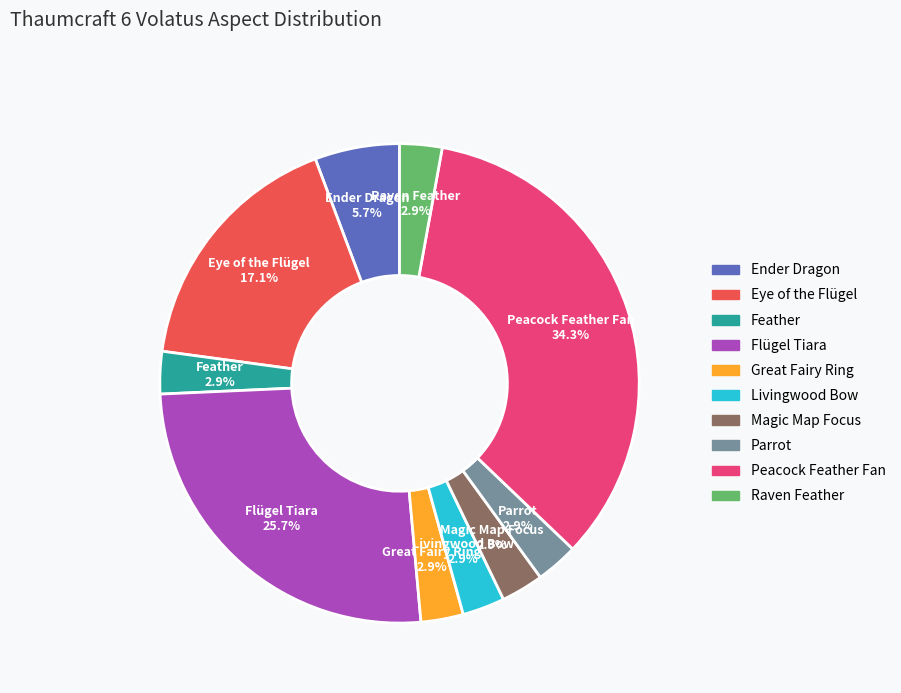

Does Magic Map Focus represent more than half of the total?

No